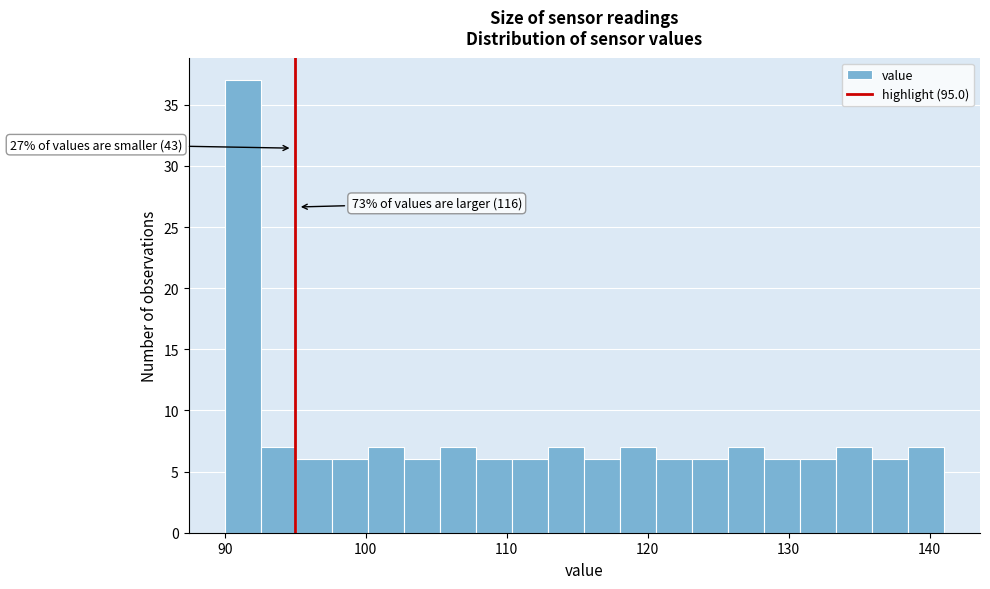

Around what value on the x-axis is the tallest bar? Give the approximate position of its centre, as read against the axis.

91